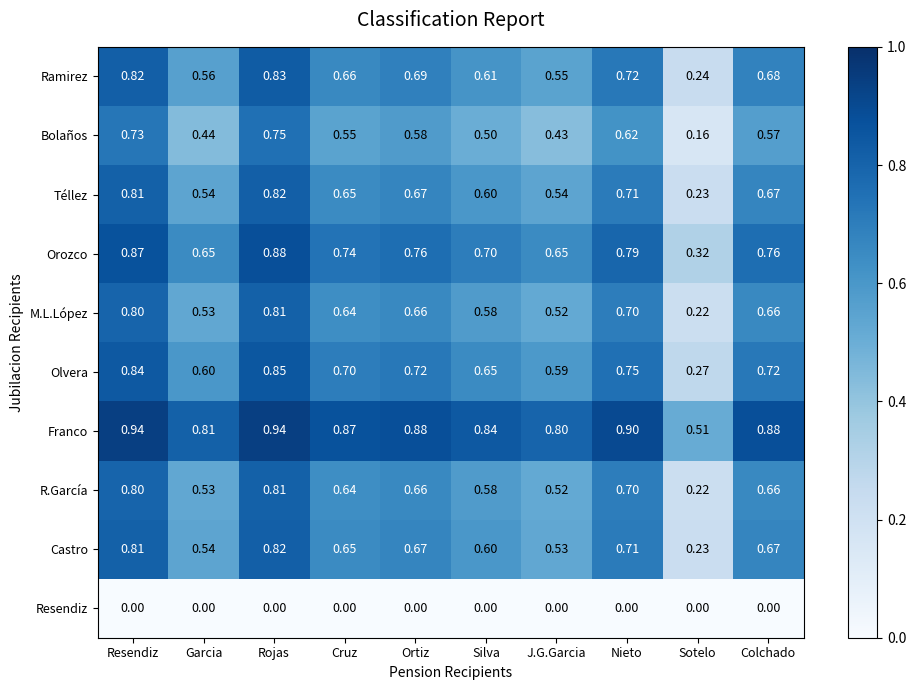

Which series changed the most between Cruz and Sotelo?

Olvera